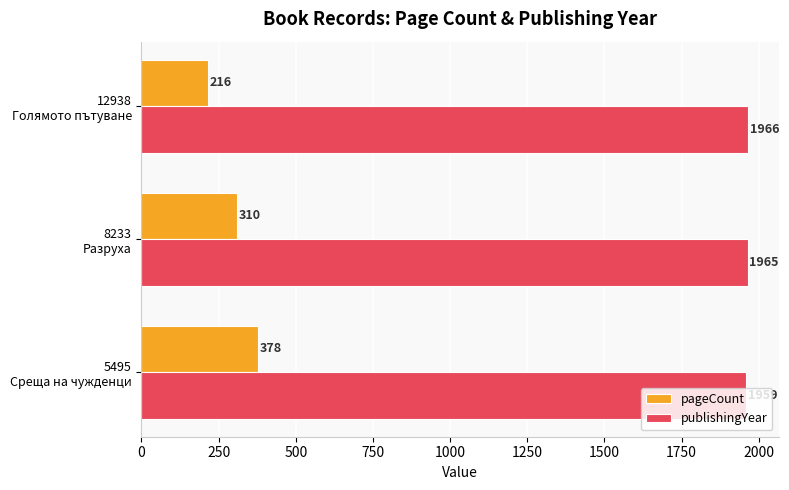

Which series has the largest range (max minus min)?

pageCount